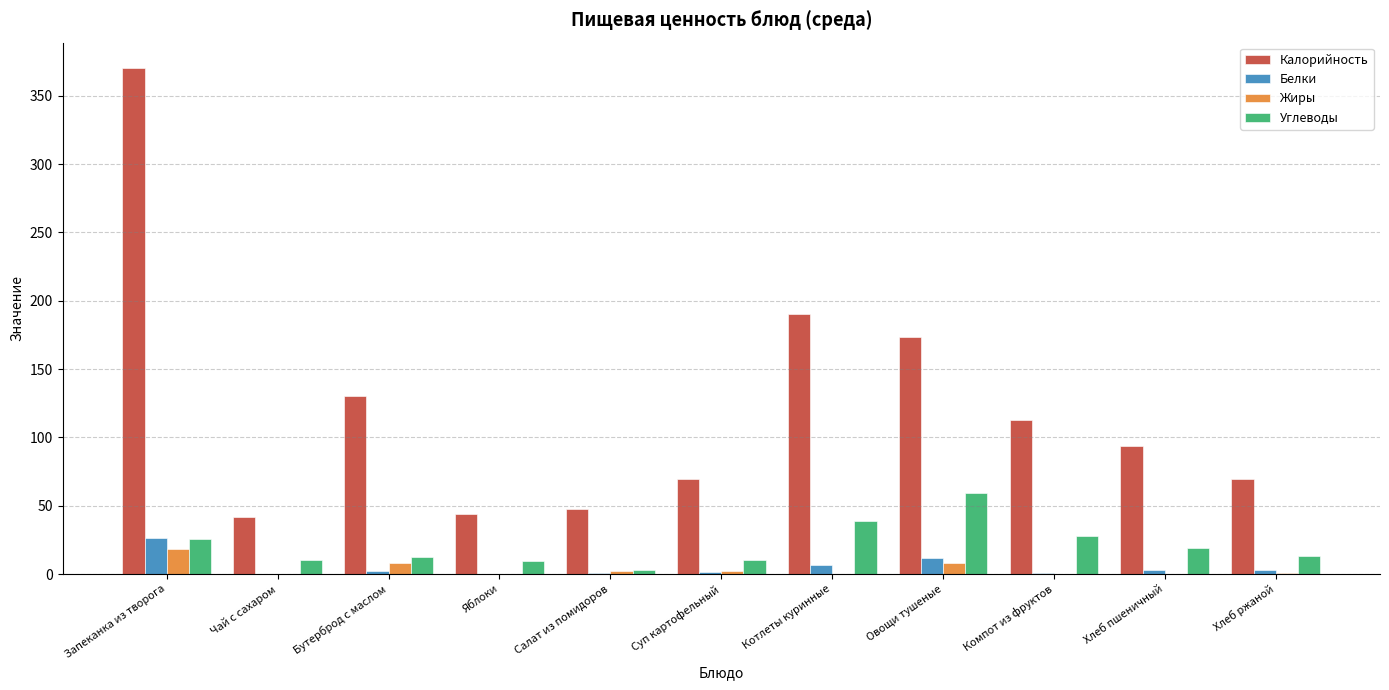

Is it true that Углеводы equals 26.1 at Овощи тушеные?

False